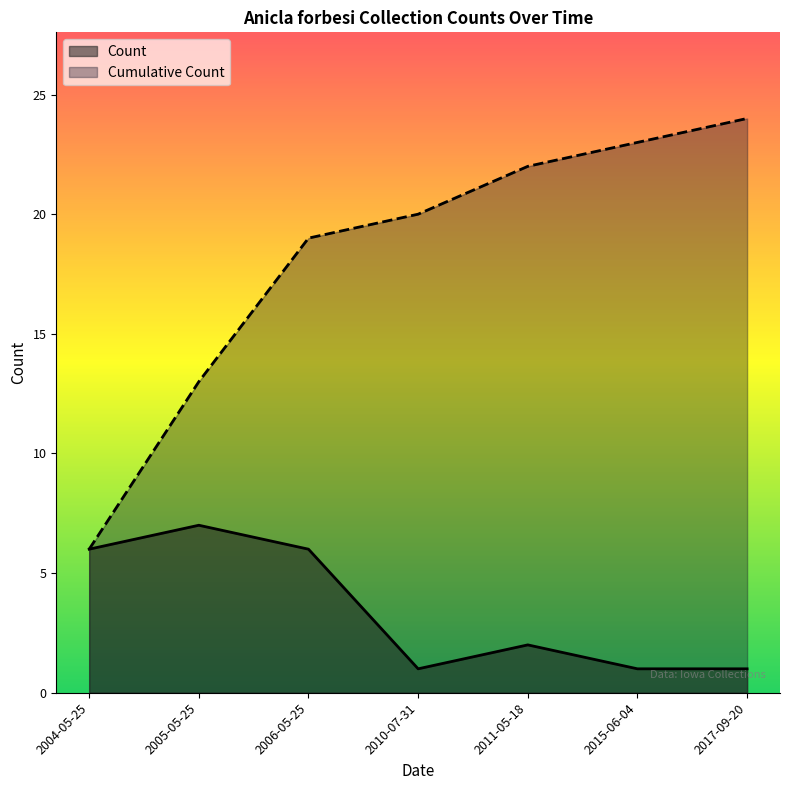

How many lines are shown in the chart?

2